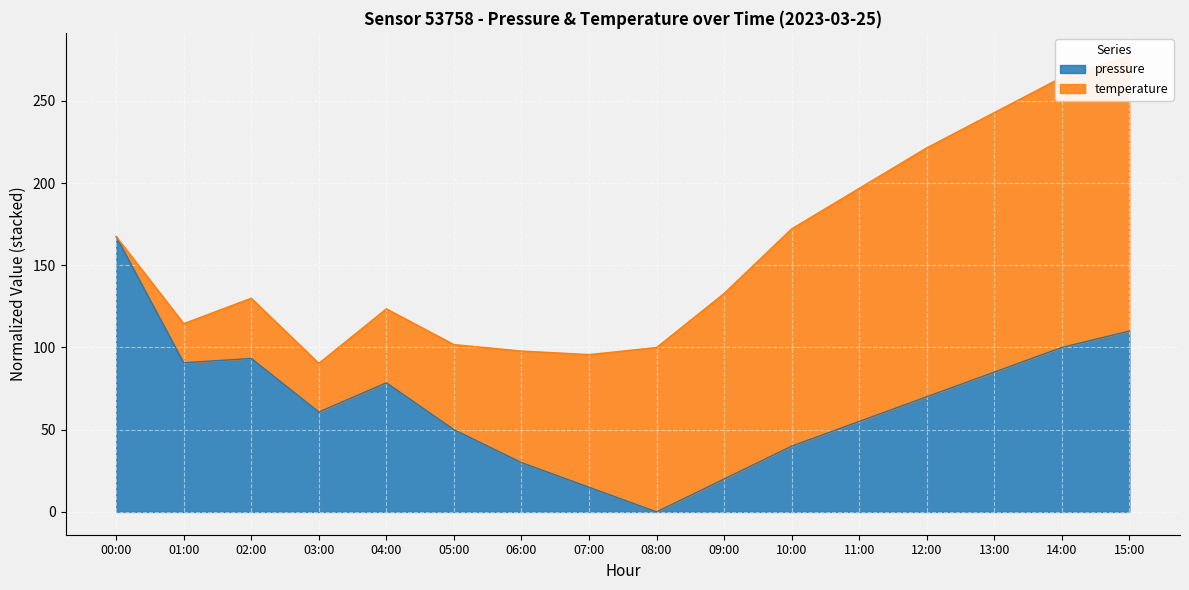

The chart shows a value of 69.0 at 00:00. True or false?

False